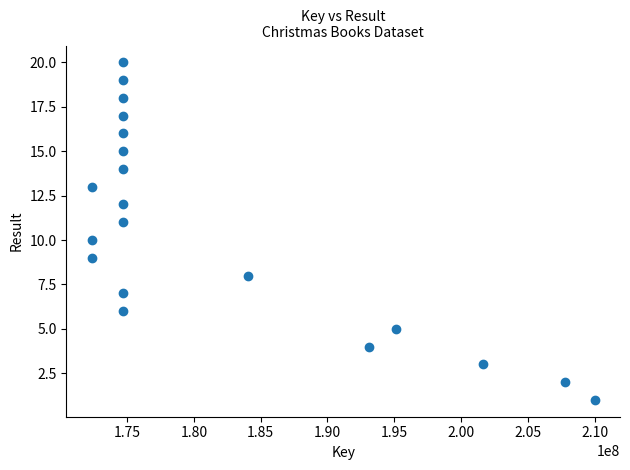

What is the range of Y values (max minus min)?

19